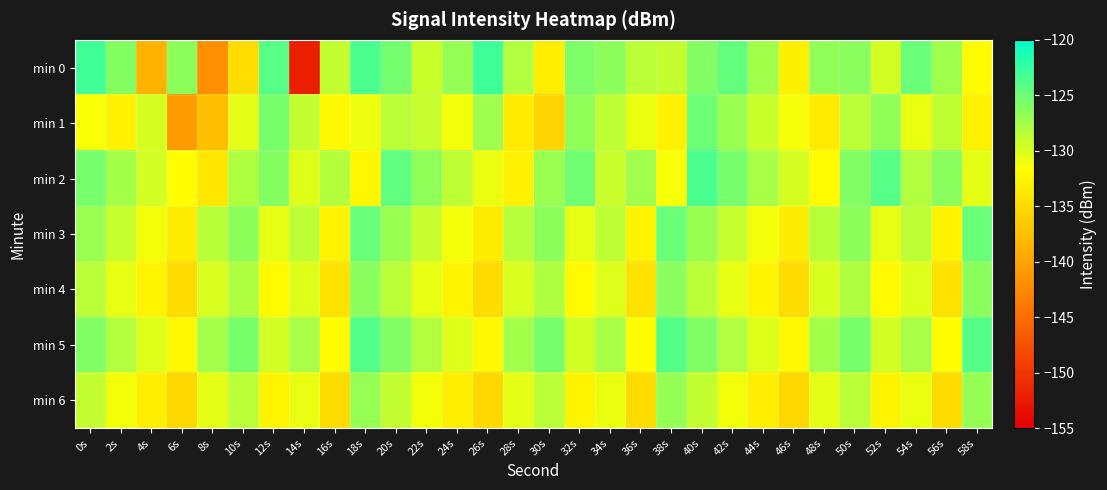

Which label corresponds to the largest value in the chart?

26s